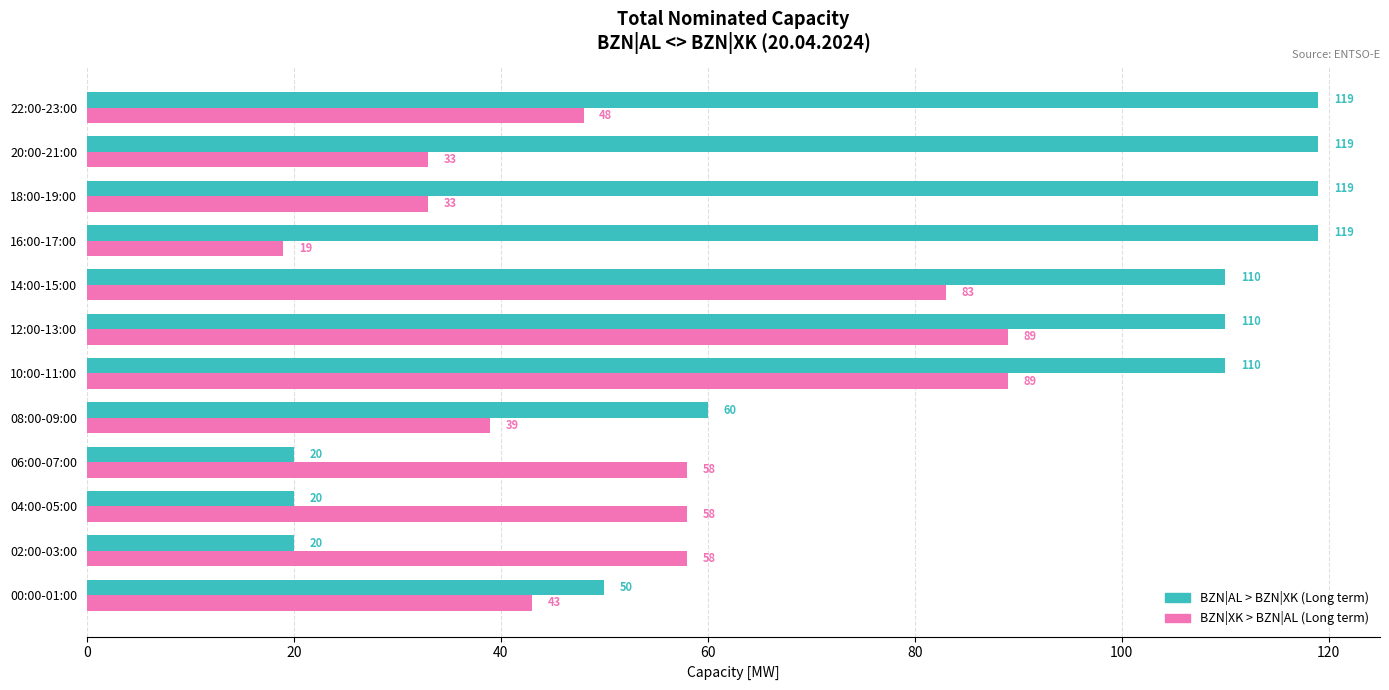

What is the difference between the highest and lowest values at 18:00-19:00?

86